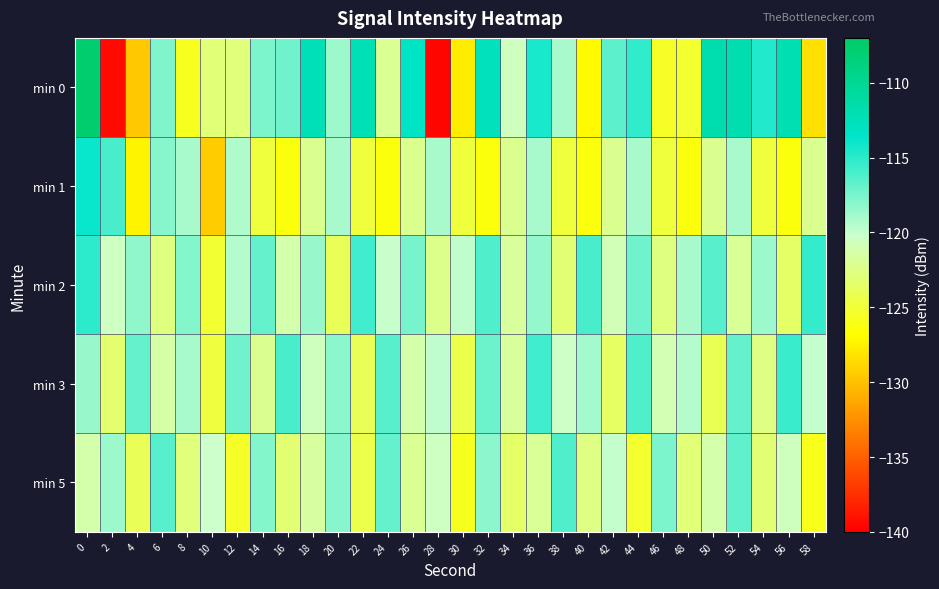

Which category has the lowest value across all series?

28